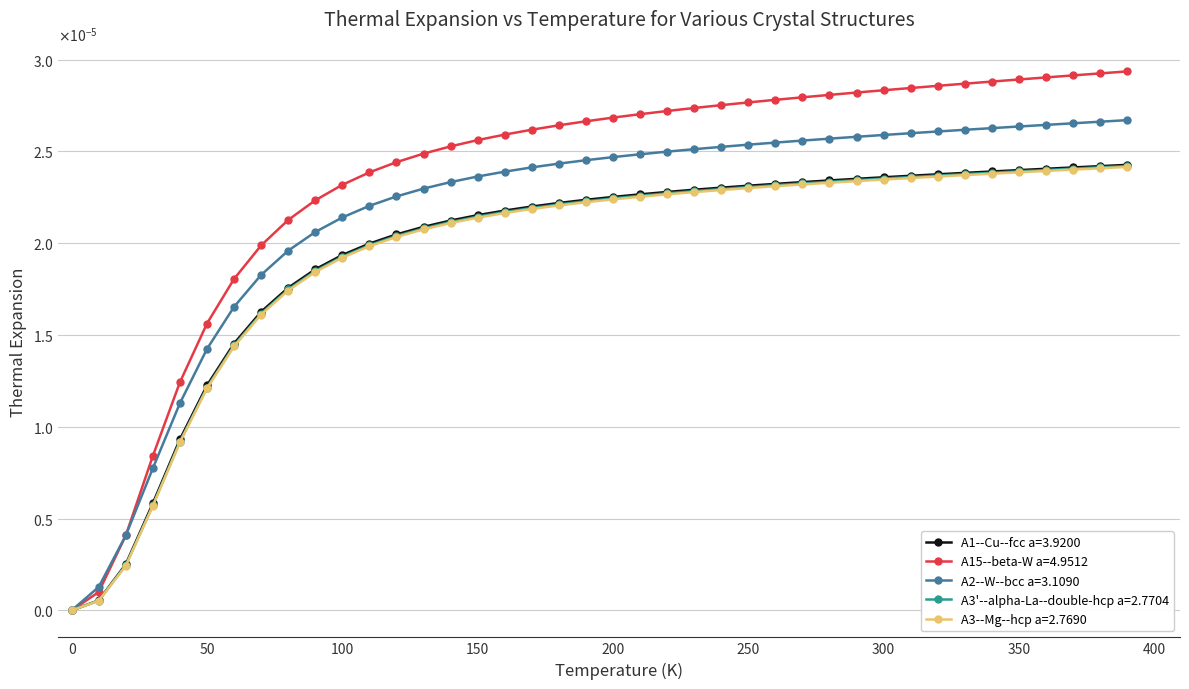

Is this an area chart (filled region under the line)?

No